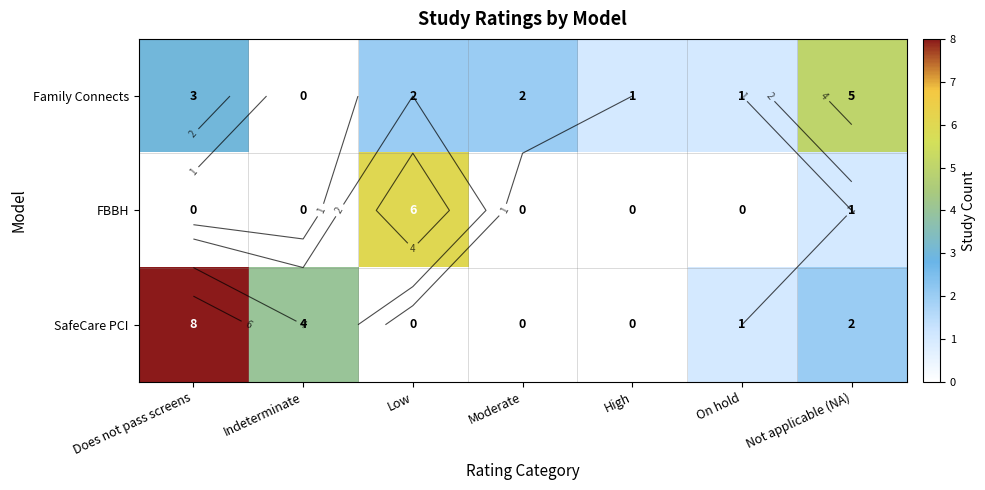

At Not applicable (NA), list the series in order from smallest to largest.

FBBH, SafeCare PCI, Family Connects